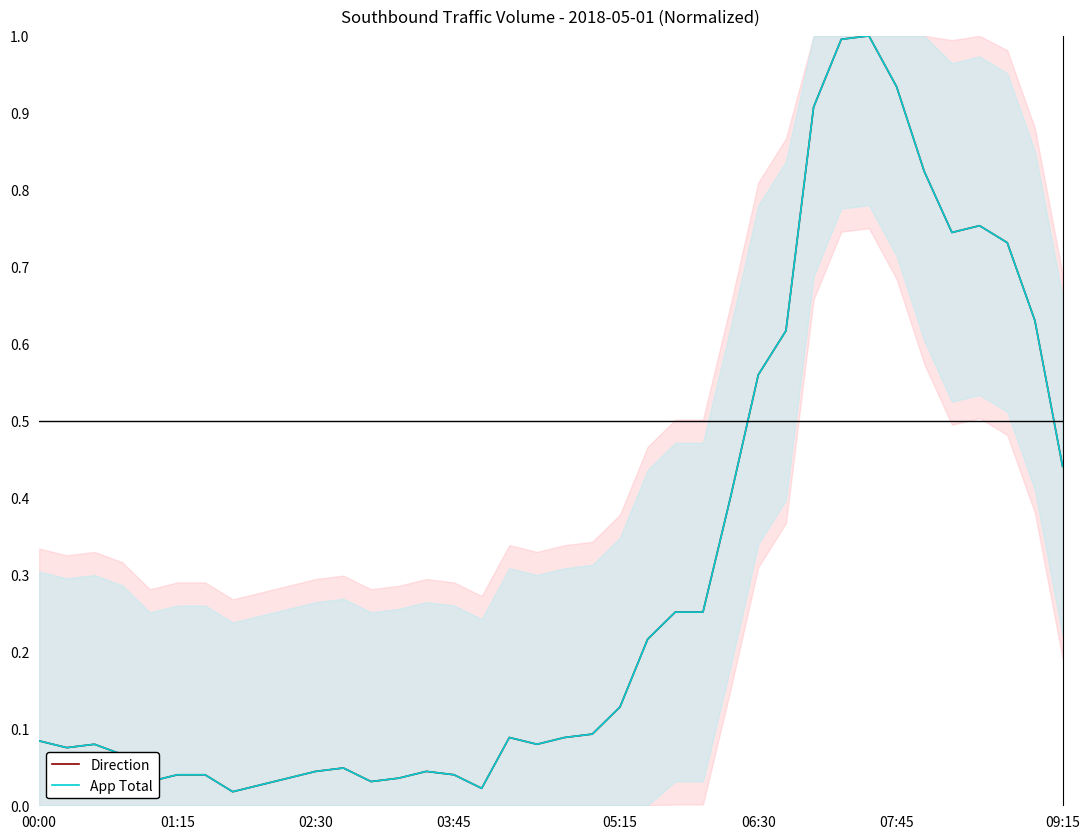

True or false: App Total (norm) and Direction (norm) intersect in this chart.

False